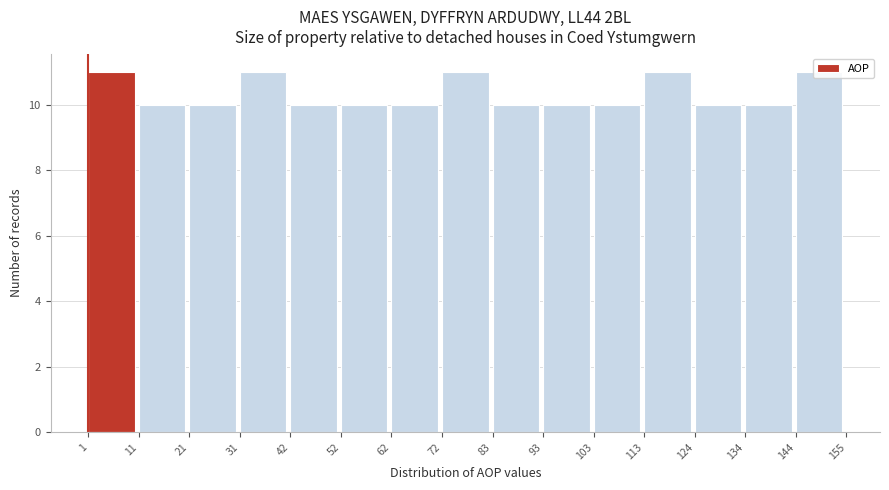

What is the height of the bar covering 144 to 155 on the x-axis? The values are not printed on the chart, so give them approximately, as read against the axis.

11